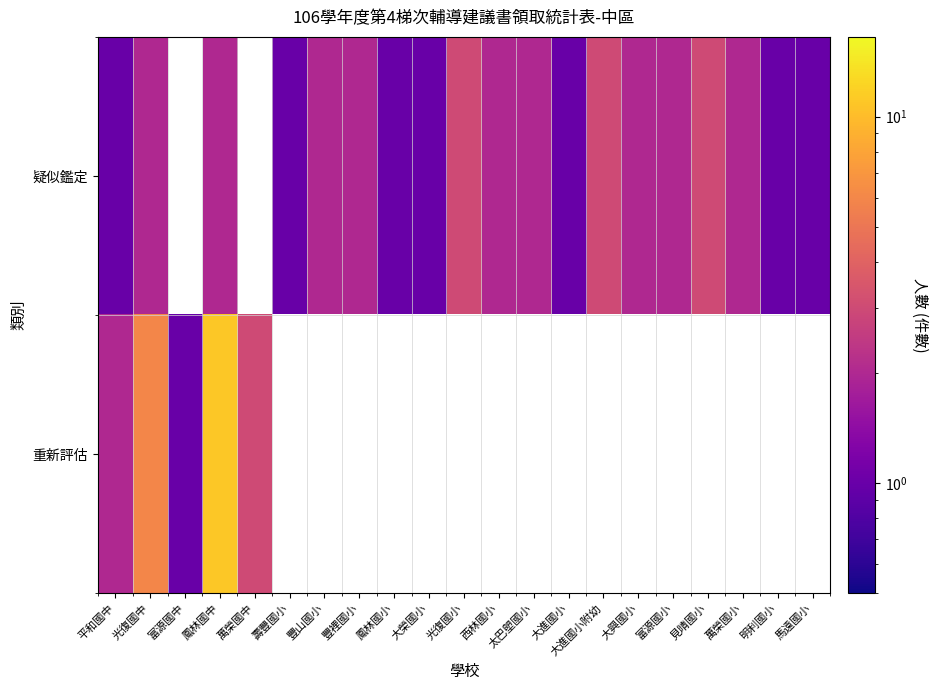

True or false: 疑似鑑定 has a value of 1.0 at 明利國小.

True